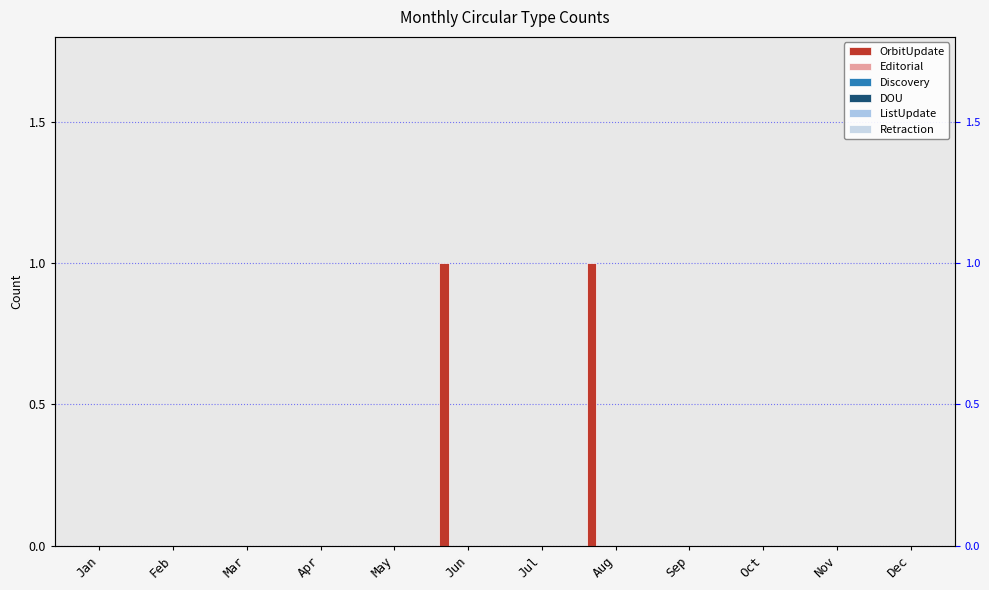

True or false: ListUpdate has a value of 0 at Jul.

True